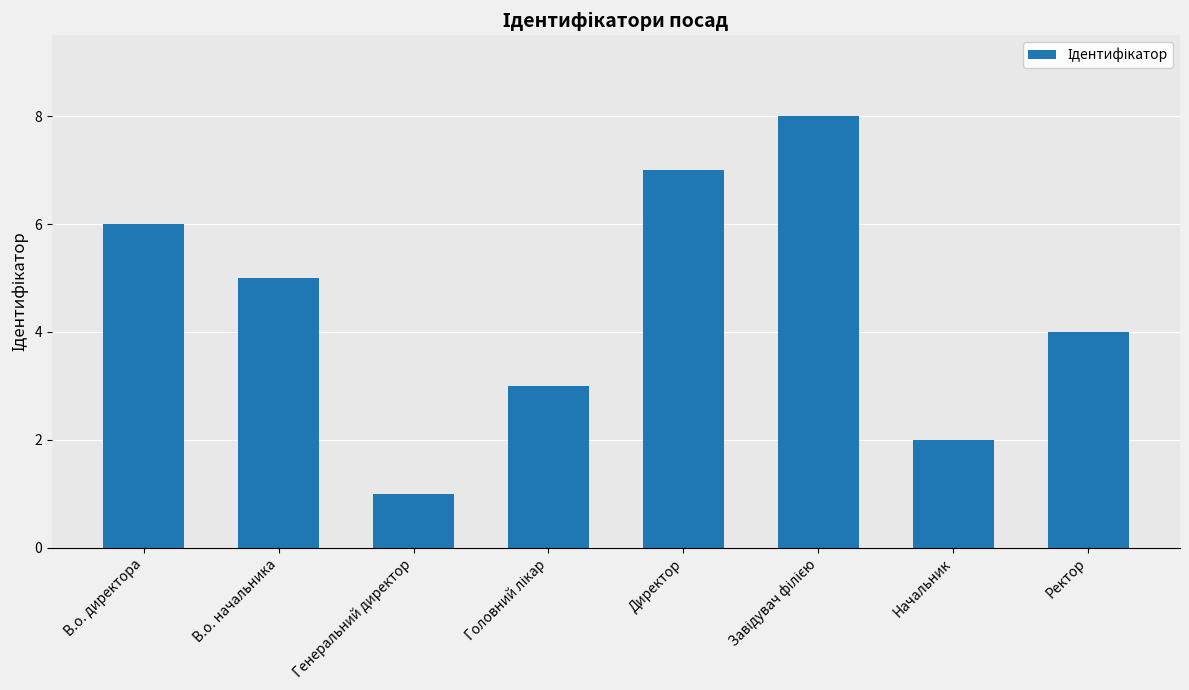

What is the difference between the maximum and minimum values?

7